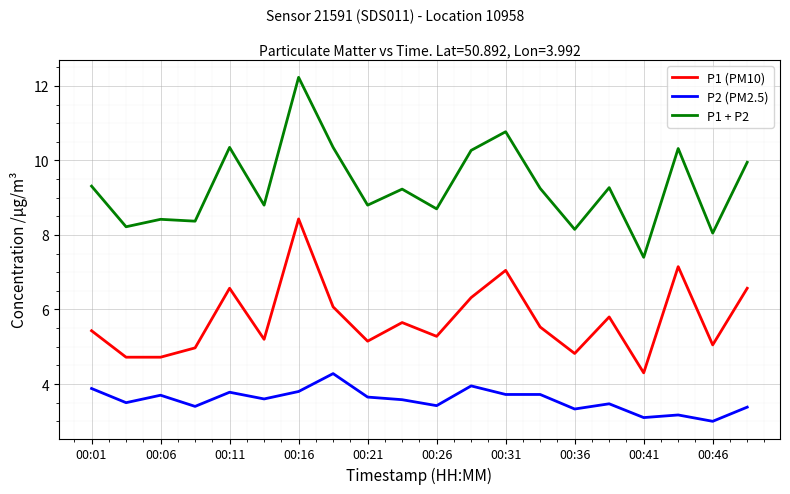

What is the greatest value displayed?

12.2